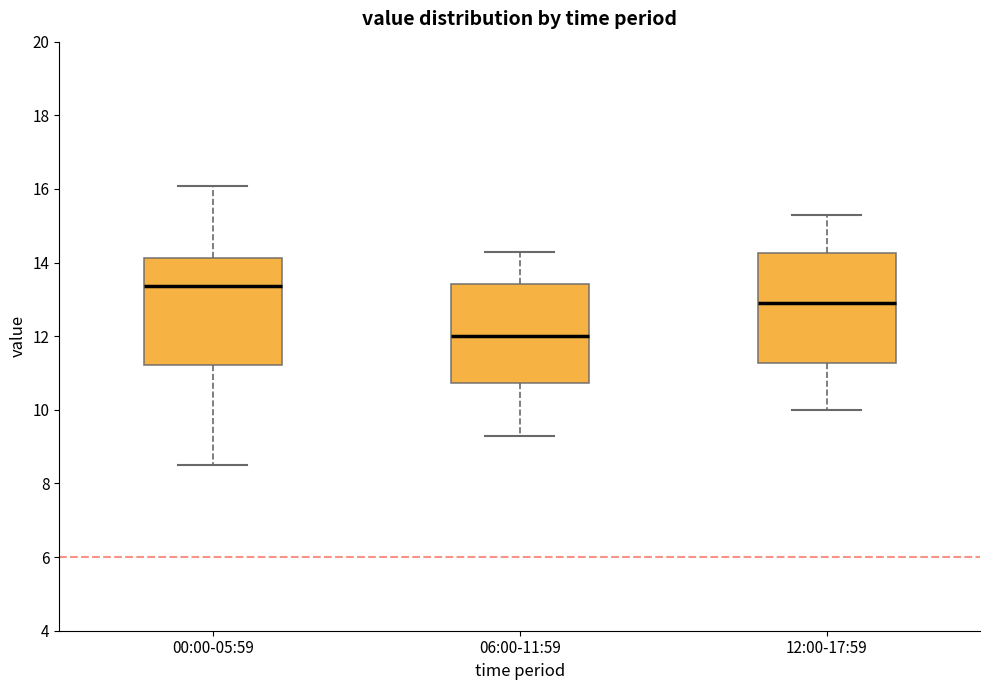

Where is the lower edge of the box for 00:00-05:59 on the y-axis? The values are not printed on the chart, so give them approximately, as read against the axis.

11.2